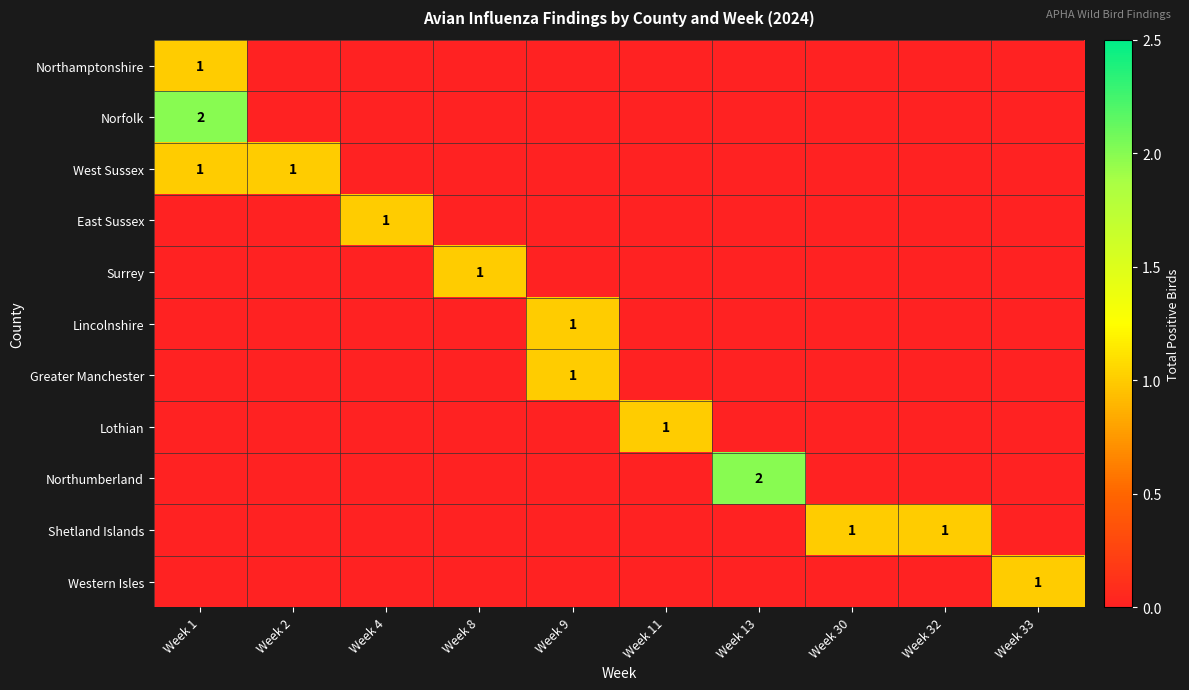

At how many categories does at least one series exceed 0?

10